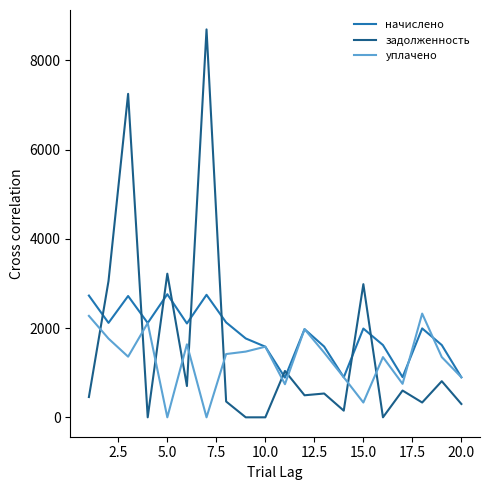

List the series in order of their overall mean, highest first.

начислено, задолженность, уплачено